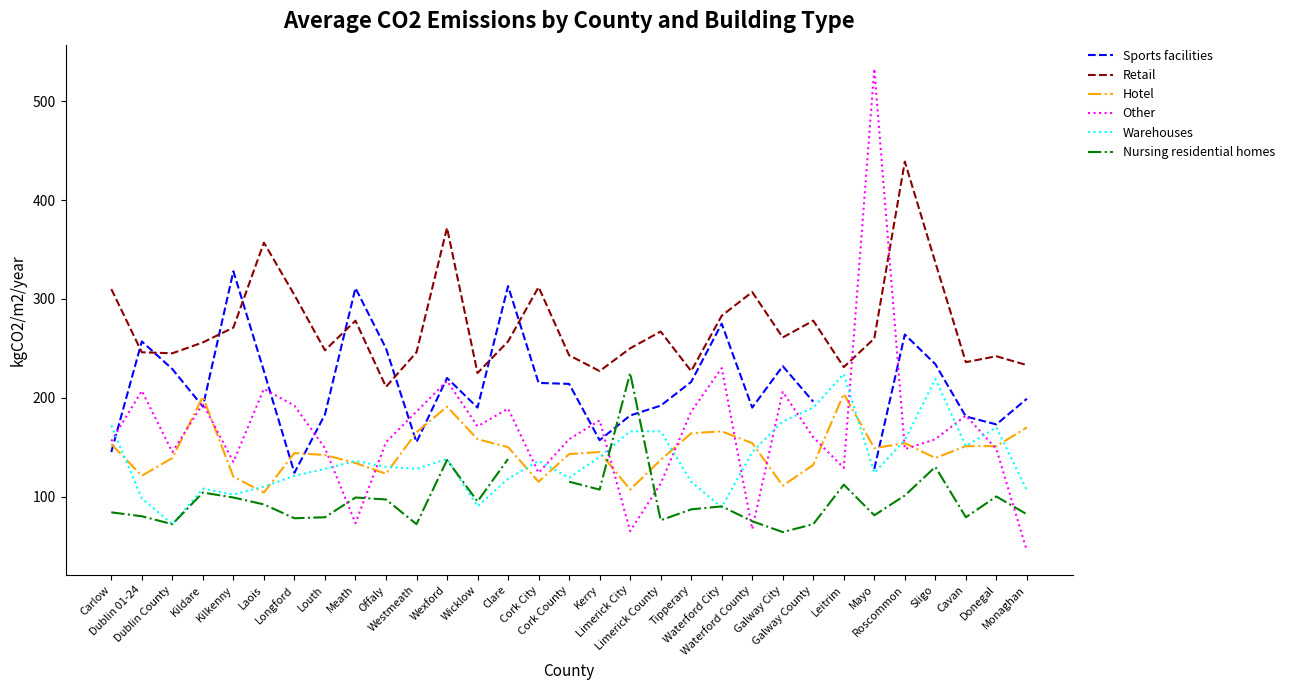

Which series has the widest spread of values?

Other